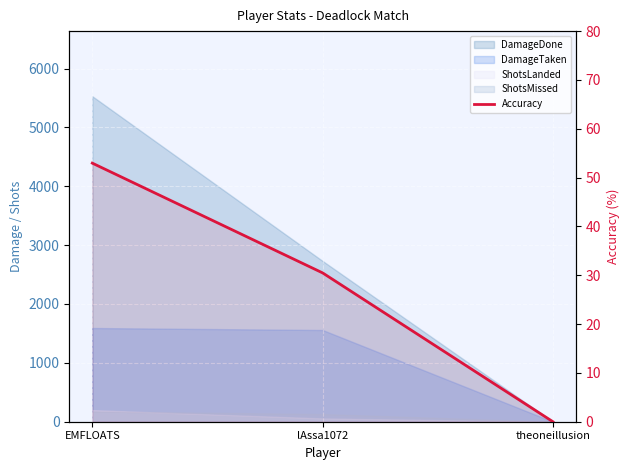

Where does the data first go above 30?

EMFLOATS